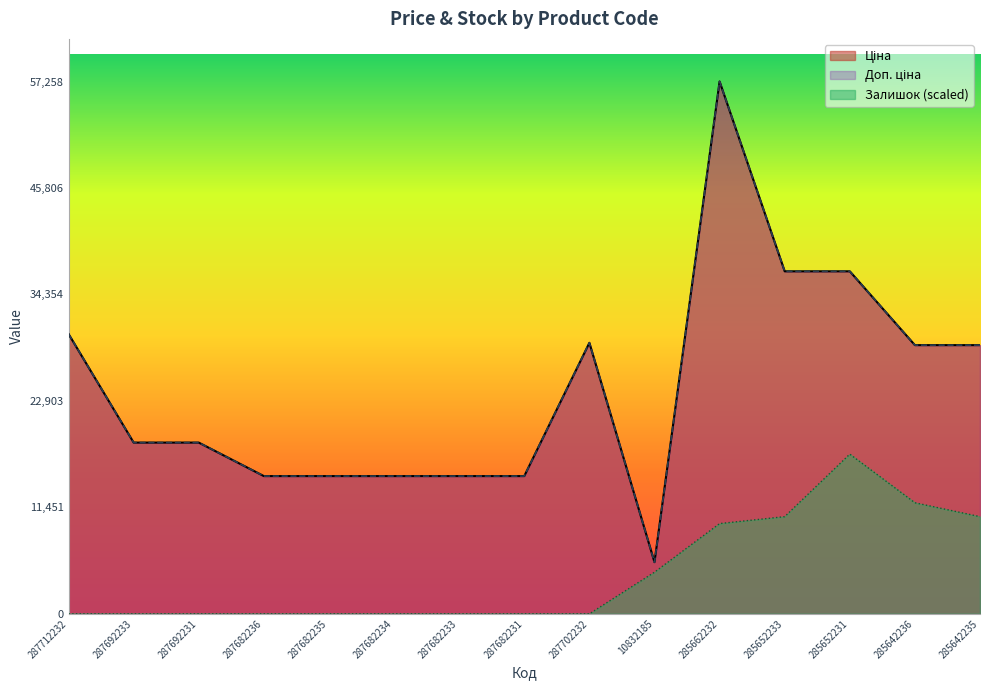

At how many categories does at least one series exceed 17677?

9